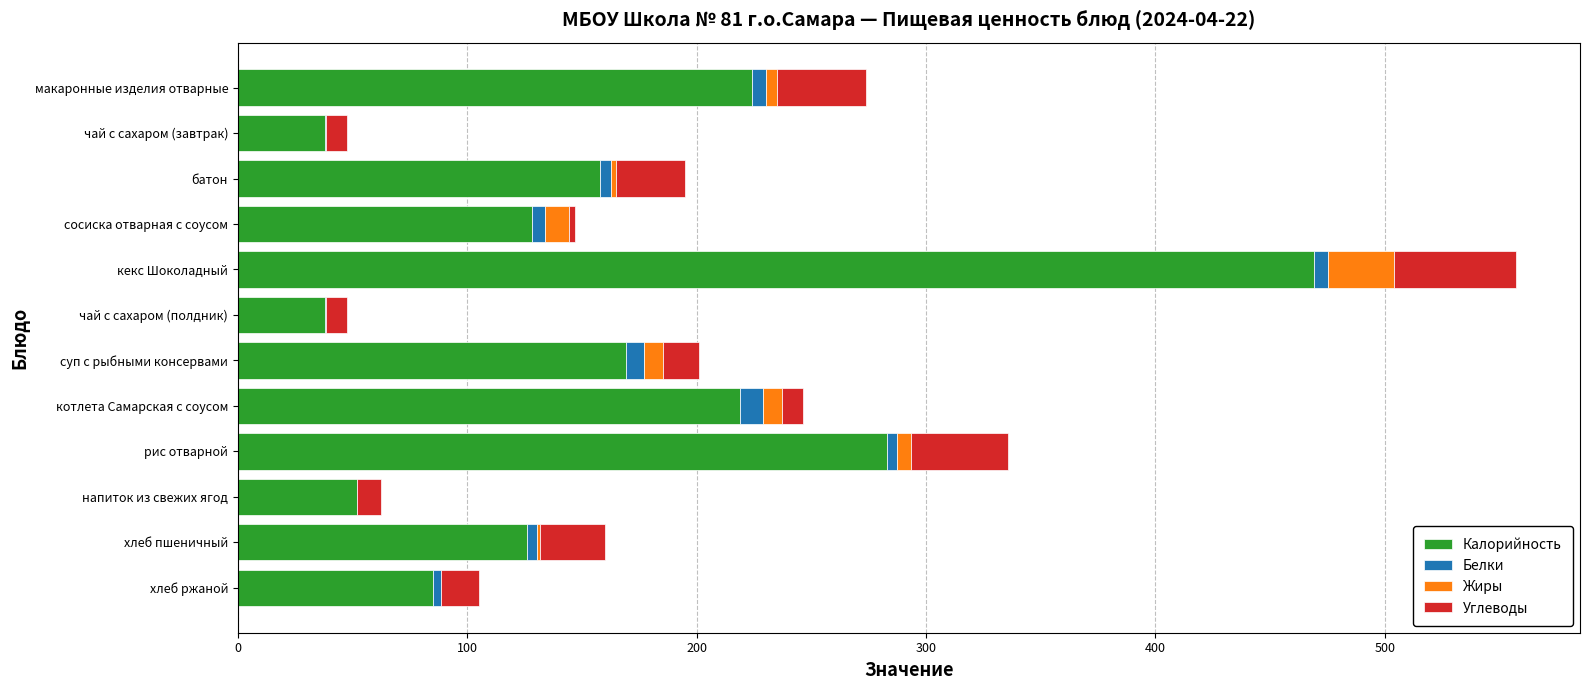

The Калорийность series shows 77.4 at напиток из свежих ягод. True or false?

False